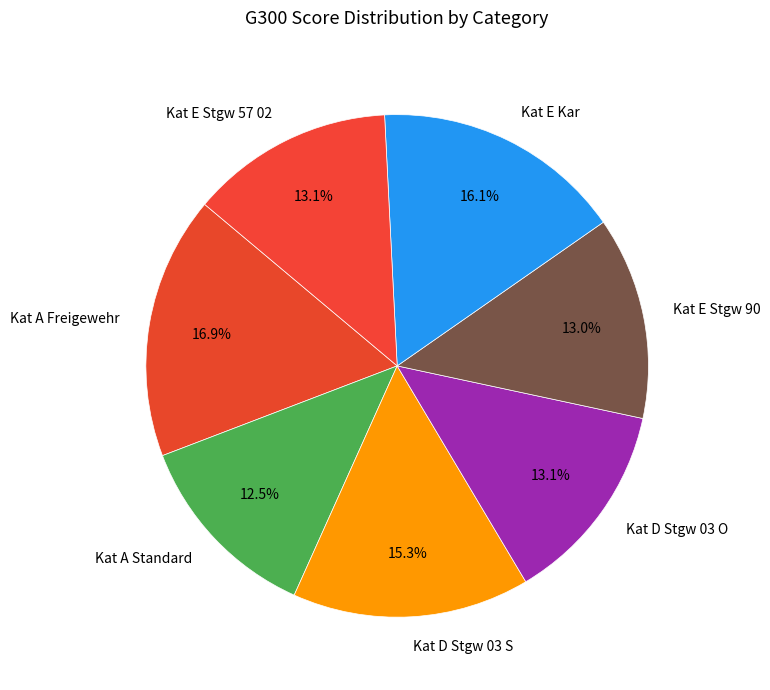

What is the largest slice in the pie chart?

Kat A Freigewehr